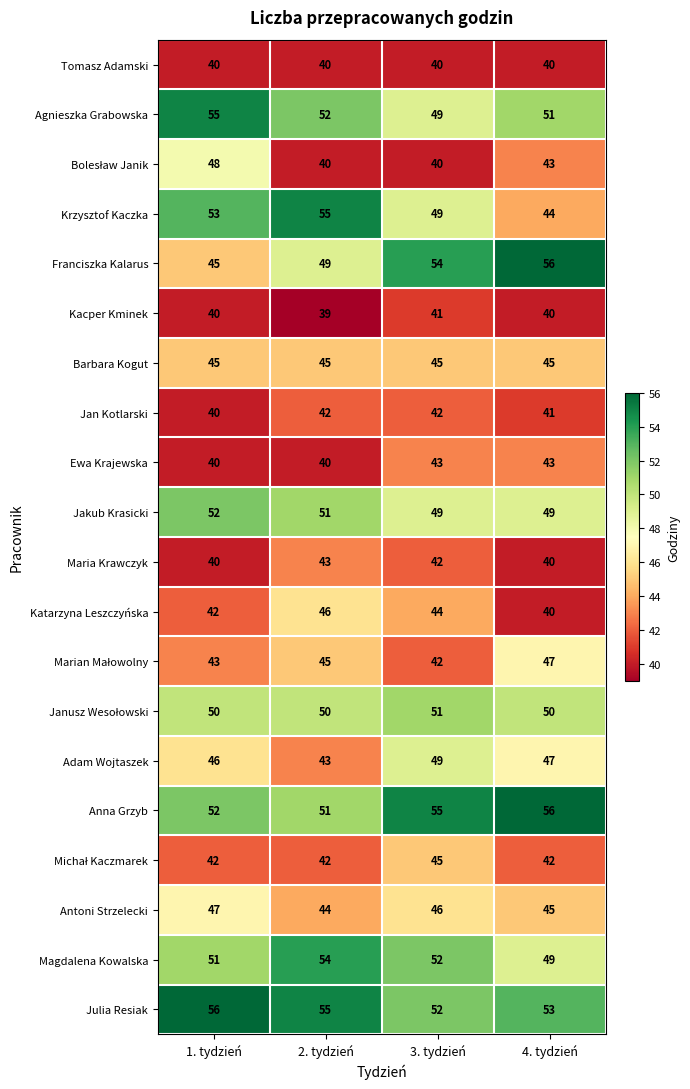

Rank the categories by Anna Grzyb value from lowest to highest.

2. tydzień, 1. tydzień, 3. tydzień, 4. tydzień